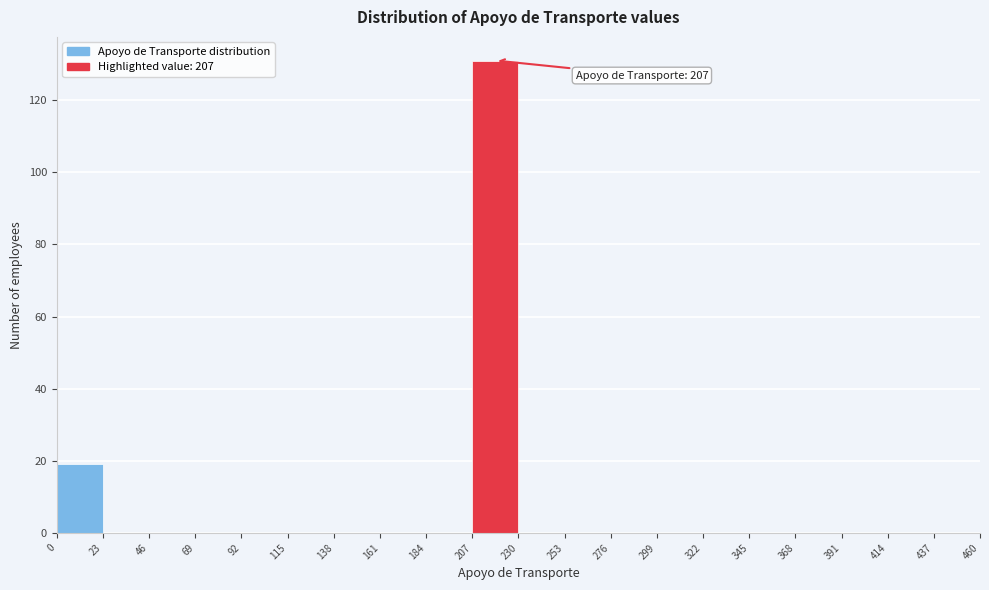

Over which range of the x-axis is the bar tallest?

207 to 230